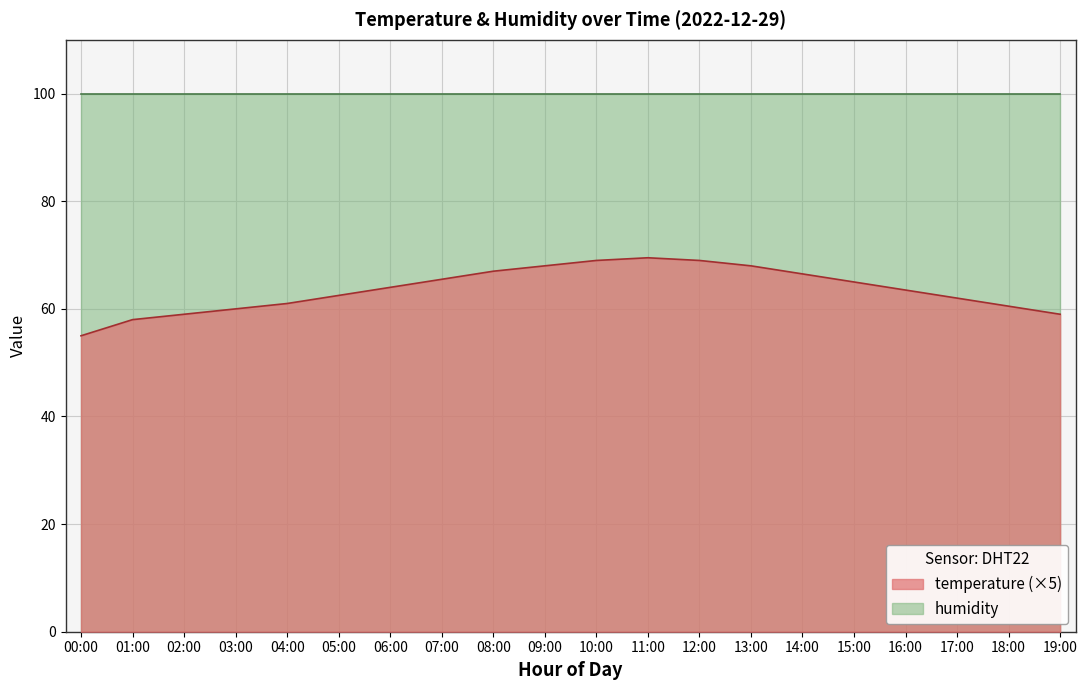

What is the label of the 1st point from the right?

19:00